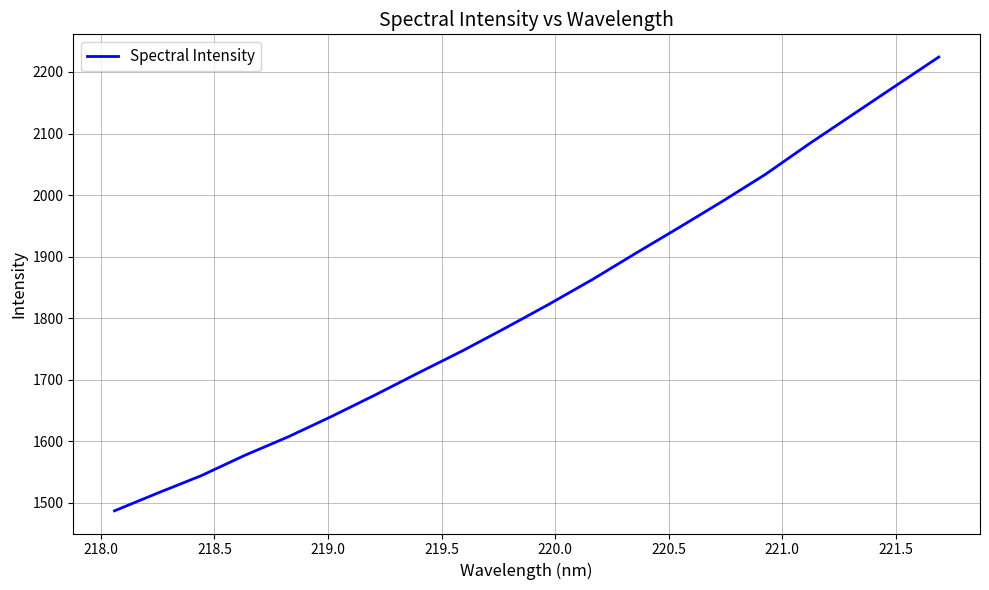

What is the difference between the maximum and minimum values?

737.1